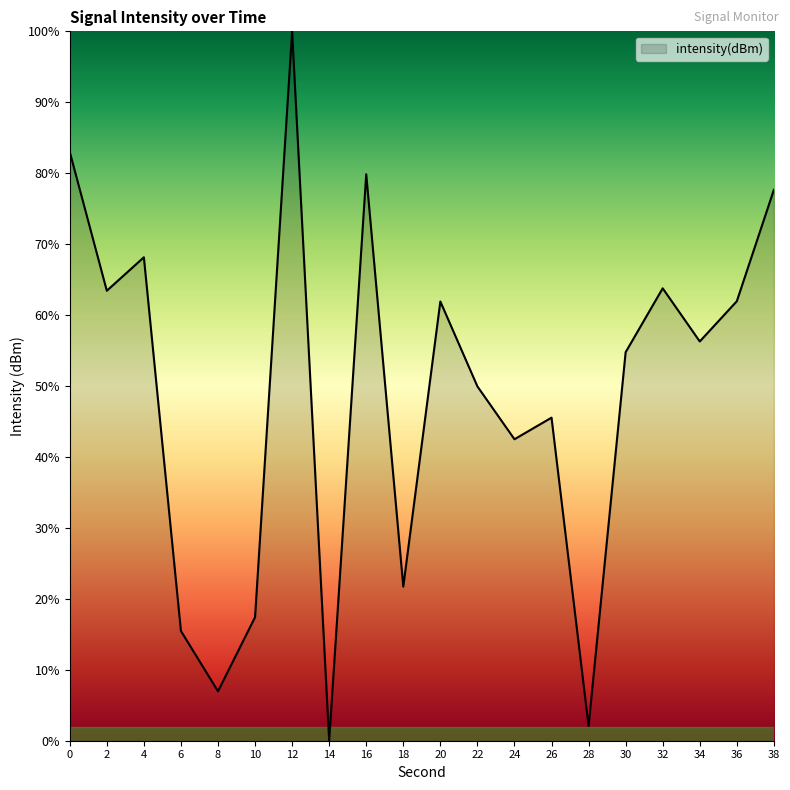

What is the sum of all values?

972.4